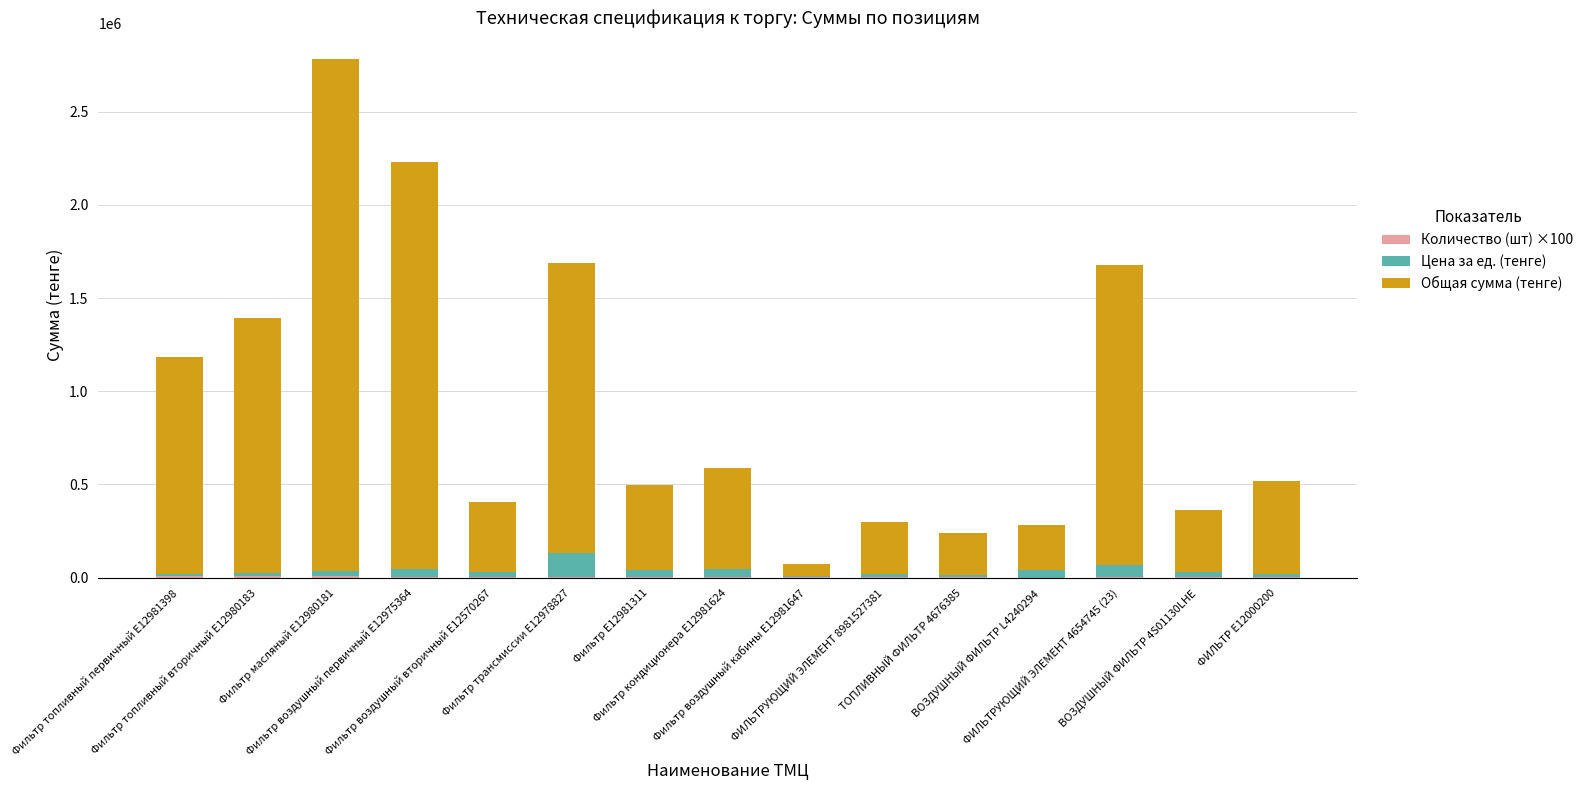

At Фильтр воздушный первичный E12975364, list the series in order from smallest to largest.

Количество (шт) ×100, Цена за ед. (тенге), Общая сумма (тенге)